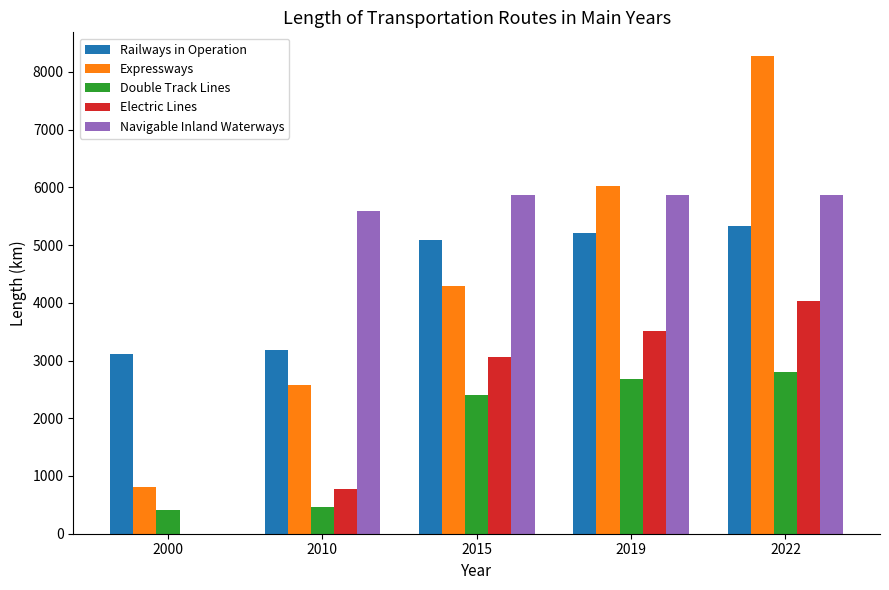

At which label is Electric Lines closest to 2014?

2015